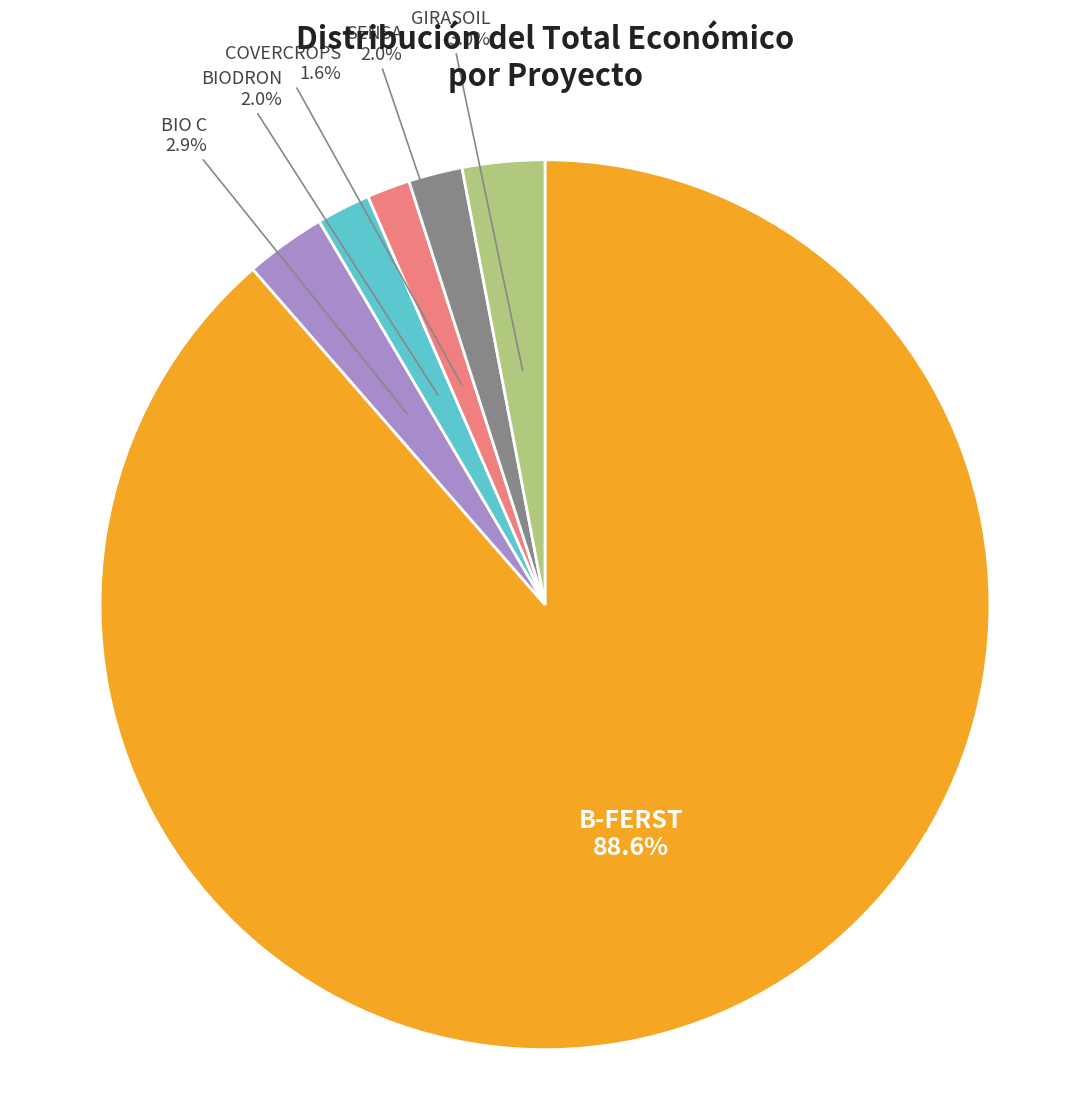

Does any single category account for the majority?

Yes